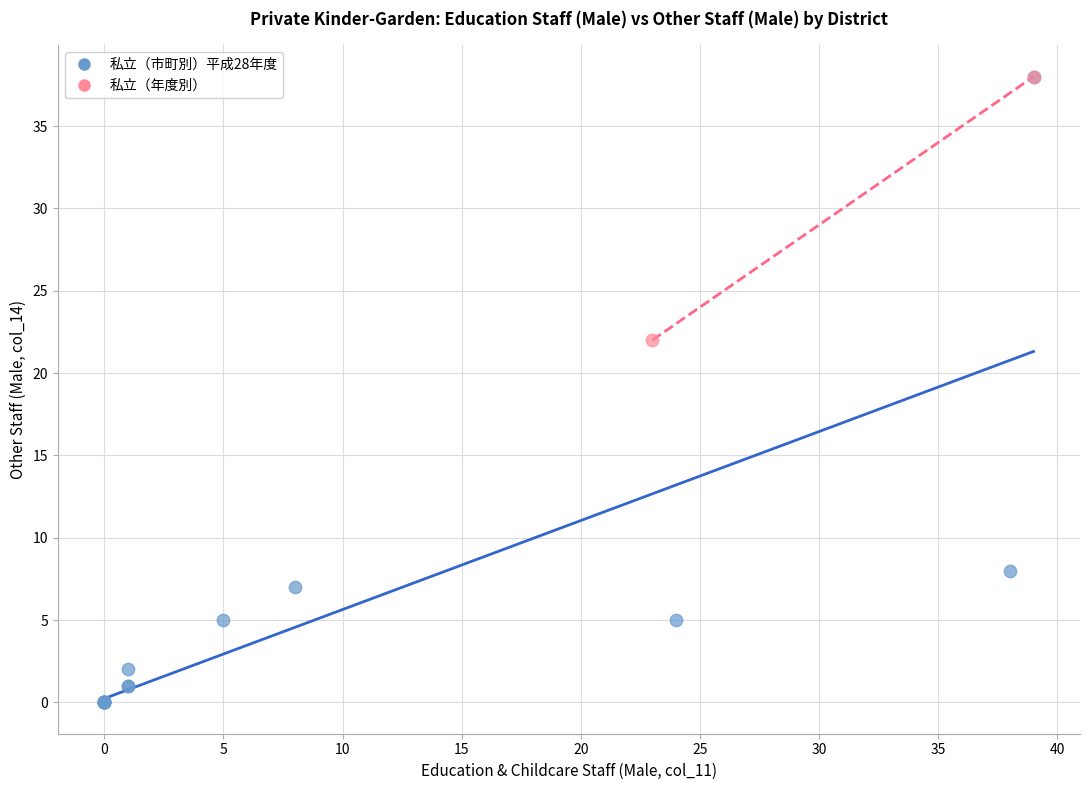

What are all the series names shown in the legend?

私立（市町別）平成28年度, 私立（年度別）